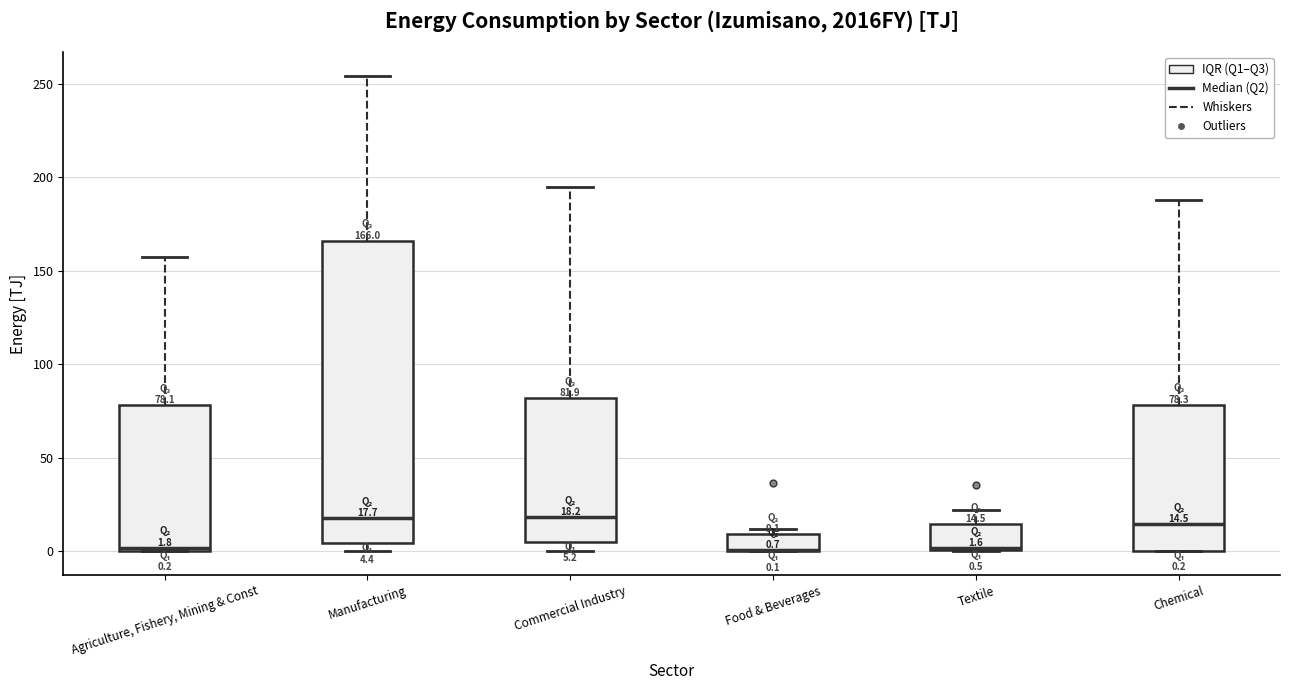

Which box is the tallest, from its lower edge to its upper edge?

Manufacturing